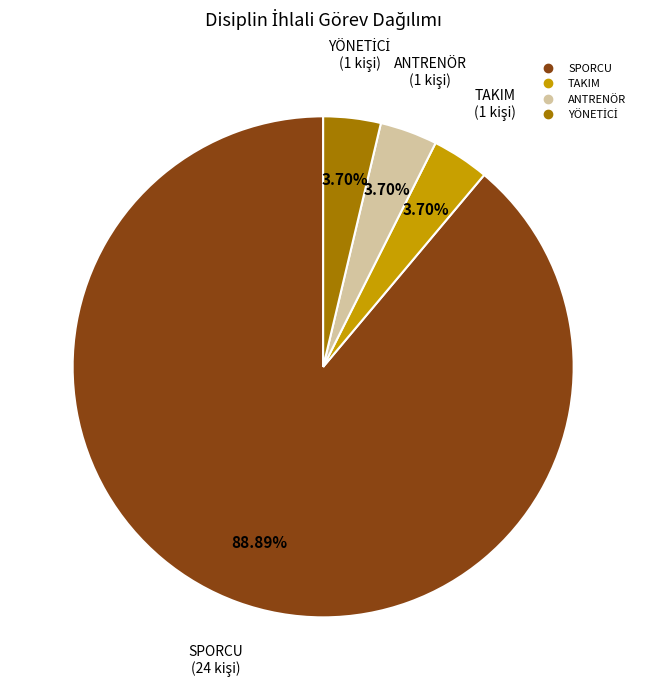

Is there a majority slice in this chart?

Yes